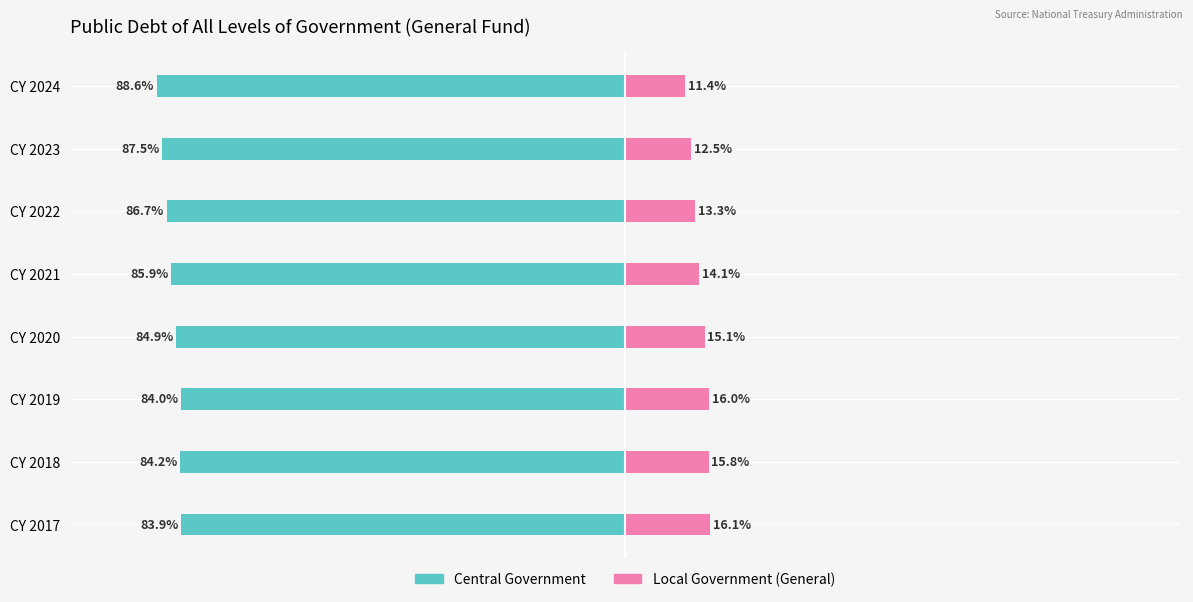

Rank the series at CY 2017 from highest to lowest value.

Local Government (General), Central Government